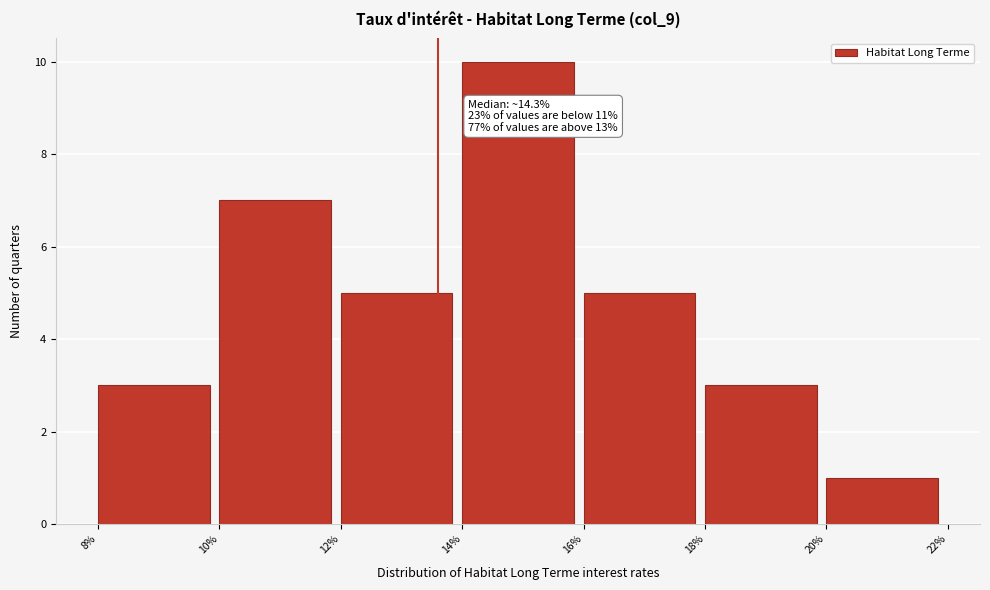

Which range on the x-axis has the tallest bar?

14% to 16%